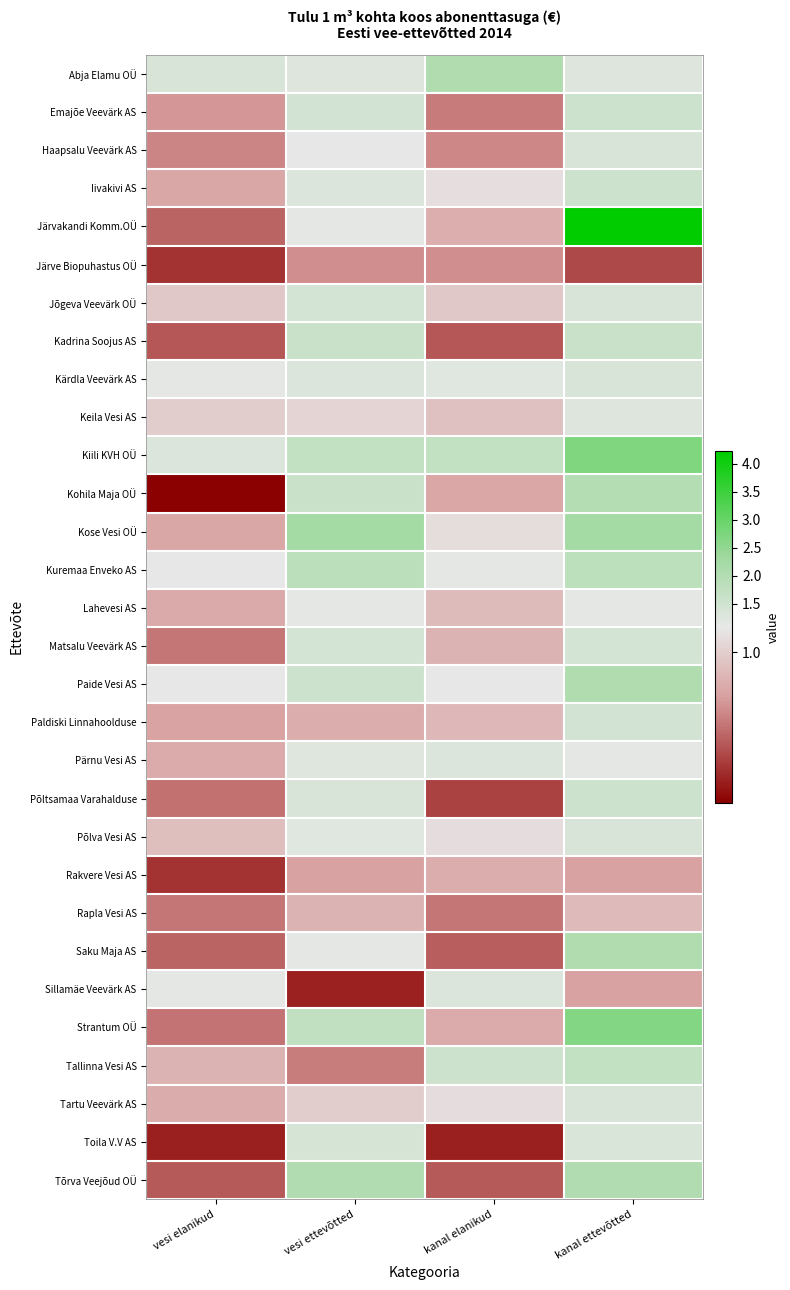

Reading left to right, list all the values displayed in this chart.

Abja Elamu OÜ: vesi elanikud=1.3	vesi ettevõtted=1.3	kanal elanikud=2.1	kanal ettevõtted=1.3
Emajõe Veevärk AS: vesi elanikud=0.8	vesi ettevõtted=1.4	kanal elanikud=0.8	kanal ettevõtted=1.6
Haapsalu Veevärk AS: vesi elanikud=0.8	vesi ettevõtted=1.1	kanal elanikud=0.8	kanal ettevõtted=1.3
Iivakivi AS: vesi elanikud=0.9	vesi ettevõtted=1.3	kanal elanikud=1.1	kanal ettevõtted=1.6
Järvakandi Komm.OÜ: vesi elanikud=0.7	vesi ettevõtted=1.1	kanal elanikud=0.9	kanal ettevõtted=4.2
Järve Biopuhastus OÜ: vesi elanikud=0.6	vesi ettevõtted=0.8	kanal elanikud=0.8	kanal ettevõtted=0.7
Jõgeva Veevärk OÜ: vesi elanikud=1.0	vesi ettevõtted=1.4	kanal elanikud=1.0	kanal ettevõtted=1.4
Kadrina Soojus AS: vesi elanikud=0.7	vesi ettevõtted=1.6	kanal elanikud=0.7	kanal ettevõtted=1.6
Kärdla Veevärk AS: vesi elanikud=1.2	vesi ettevõtted=1.3	kanal elanikud=1.2	kanal ettevõtted=1.3
Keila Vesi AS: vesi elanikud=1.0	vesi ettevõtted=1.0	kanal elanikud=1.0	kanal ettevõtted=1.3
Kiili KVH OÜ: vesi elanikud=1.3	vesi ettevõtted=1.7	kanal elanikud=1.7	kanal ettevõtted=2.7
Kohila Maja OÜ: vesi elanikud=0.5	vesi ettevõtted=1.6	kanal elanikud=0.9	kanal ettevõtted=2.0
Kose Vesi OÜ: vesi elanikud=0.9	vesi ettevõtted=2.2	kanal elanikud=1.0	kanal ettevõtted=2.2
Kuremaa Enveko AS: vesi elanikud=1.1	vesi ettevõtted=1.8	kanal elanikud=1.1	kanal ettevõtted=1.8
Lahevesi AS: vesi elanikud=0.9	vesi ettevõtted=1.1	kanal elanikud=0.9	kanal ettevõtted=1.1
Matsalu Veevärk AS: vesi elanikud=0.8	vesi ettevõtted=1.4	kanal elanikud=0.9	kanal ettevõtted=1.4
Paide Vesi AS: vesi elanikud=1.1	vesi ettevõtted=1.5	kanal elanikud=1.1	kanal ettevõtted=2.1
Paldiski Linnahoolduse: vesi elanikud=0.9	vesi ettevõtted=0.9	kanal elanikud=0.9	kanal ettevõtted=1.4
Pärnu Vesi AS: vesi elanikud=0.9	vesi ettevõtted=1.2	kanal elanikud=1.3	kanal ettevõtted=1.1
Põltsamaa Varahalduse: vesi elanikud=0.8	vesi ettevõtted=1.3	kanal elanikud=0.7	kanal ettevõtted=1.5
Põlva Vesi AS: vesi elanikud=0.9	vesi ettevõtted=1.2	kanal elanikud=1.1	kanal ettevõtted=1.3
Rakvere Vesi AS: vesi elanikud=0.6	vesi ettevõtted=0.9	kanal elanikud=0.9	kanal ettevõtted=0.9
Rapla Vesi AS: vesi elanikud=0.8	vesi ettevõtted=0.9	kanal elanikud=0.8	kanal ettevõtted=0.9
Saku Maja AS: vesi elanikud=0.7	vesi ettevõtted=1.1	kanal elanikud=0.7	kanal ettevõtted=2.1
Sillamäe Veevärk AS: vesi elanikud=1.1	vesi ettevõtted=0.6	kanal elanikud=1.3	kanal ettevõtted=0.9
Strantum OÜ: vesi elanikud=0.8	vesi ettevõtted=1.7	kanal elanikud=0.9	kanal ettevõtted=2.7
Tallinna Vesi AS: vesi elanikud=0.9	vesi ettevõtted=0.8	kanal elanikud=1.5	kanal ettevõtted=1.7
Tartu Veevärk AS: vesi elanikud=0.9	vesi ettevõtted=1.0	kanal elanikud=1.0	kanal ettevõtted=1.3
Toila V.V AS: vesi elanikud=0.6	vesi ettevõtted=1.4	kanal elanikud=0.6	kanal ettevõtted=1.3
Tõrva Veejõud OÜ: vesi elanikud=0.7	vesi ettevõtted=2.0	kanal elanikud=0.7	kanal ettevõtted=2.0